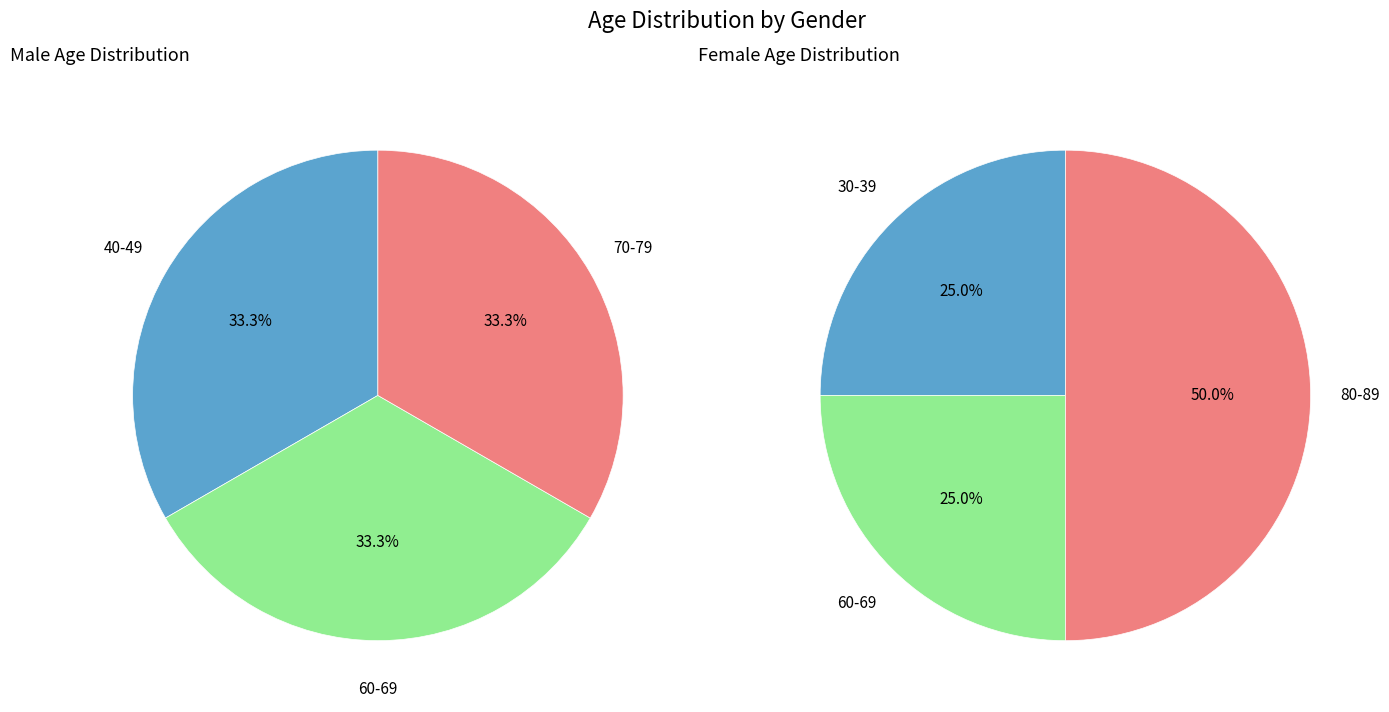

At 2, list the series in order from smallest to largest.

values_male, values_female